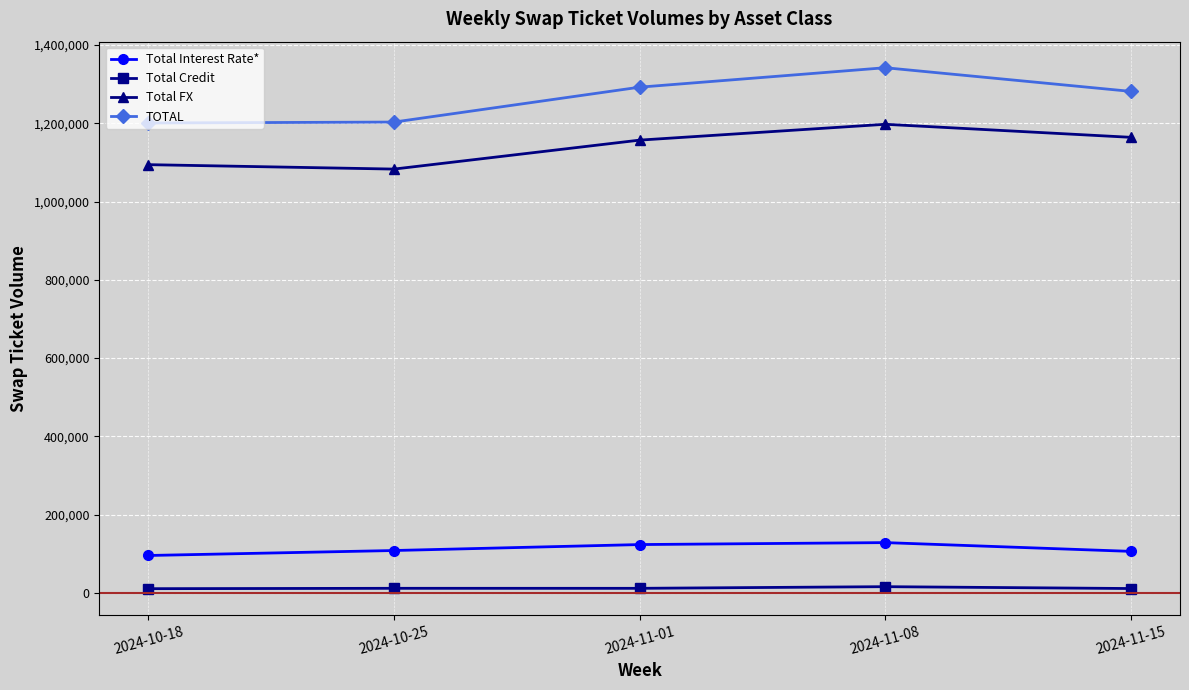

What is the label of the 2nd point from the right?

2024-11-08